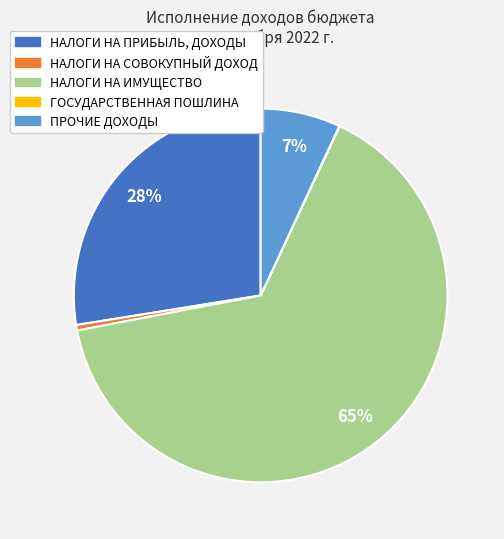

To the nearest percent, what is the difference between the largest and smallest slice percentages?

65%